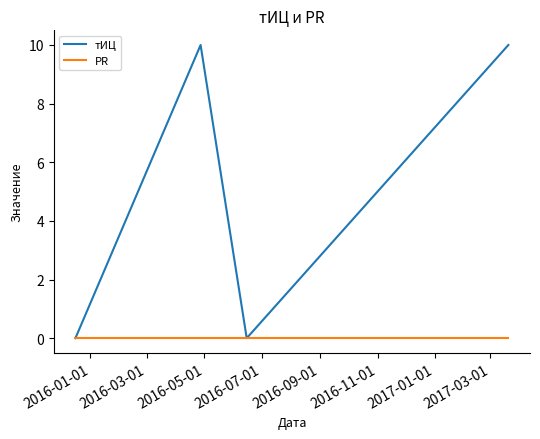

How many interior local valleys does the тИЦ series have?

1